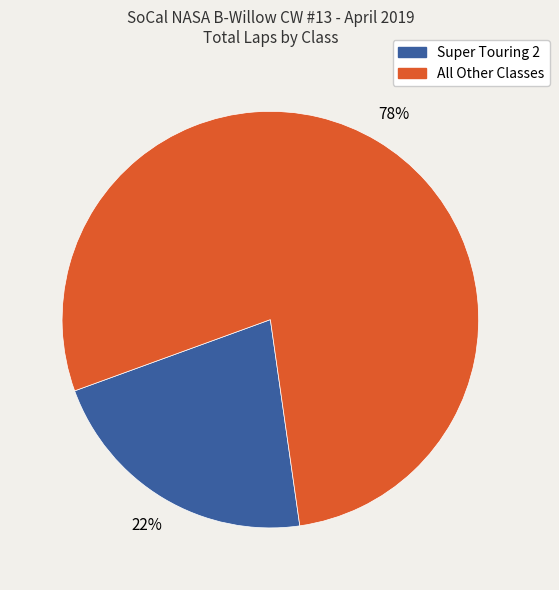

Is there any slice that represents more than half of the pie?

Yes